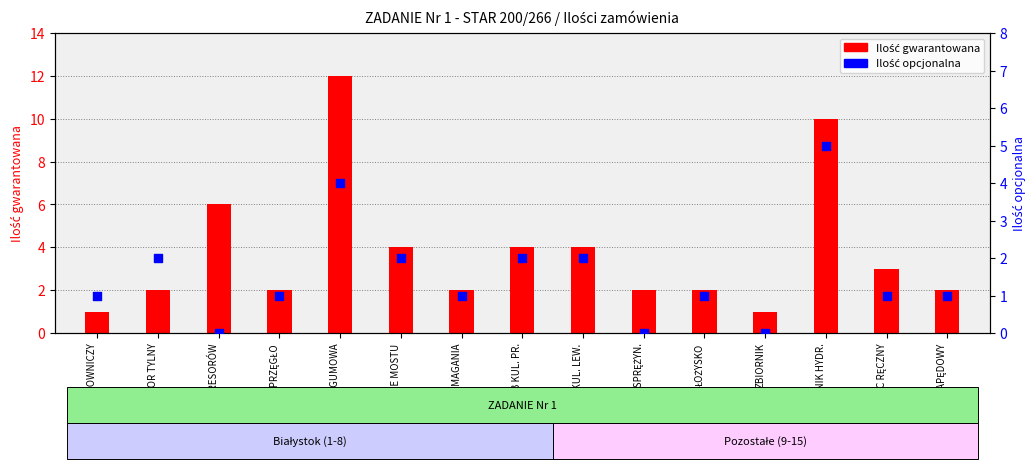

Which series contains the lowest Y value?

Ilość opcjonalna